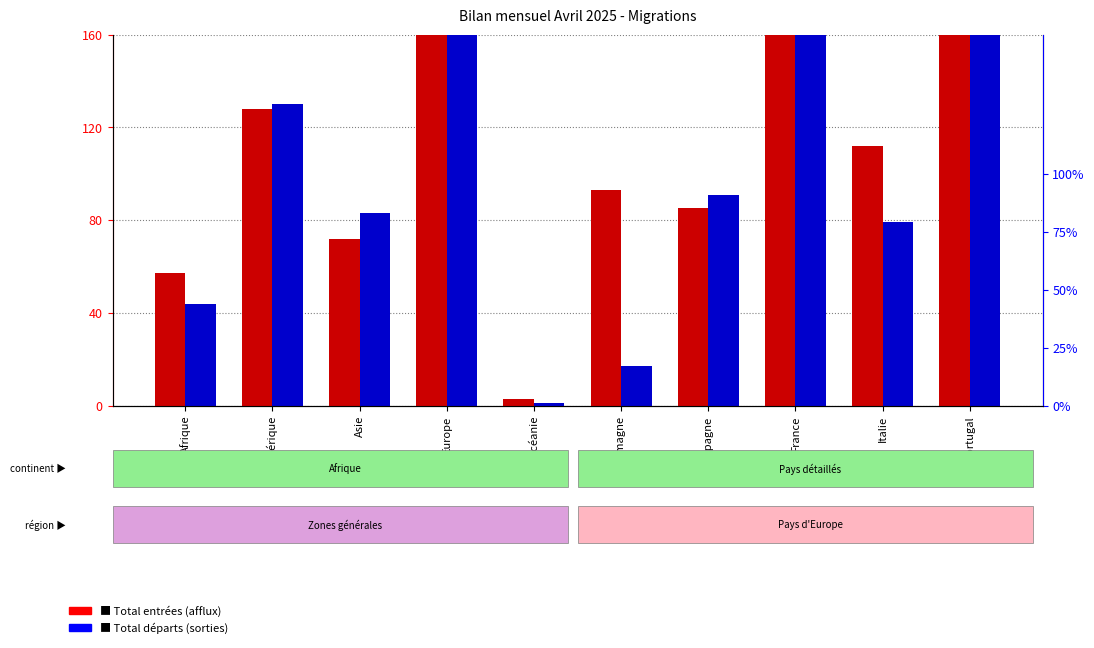

What are all the series names shown in the legend?

Total entrées (afflux), Total départs (sorties)